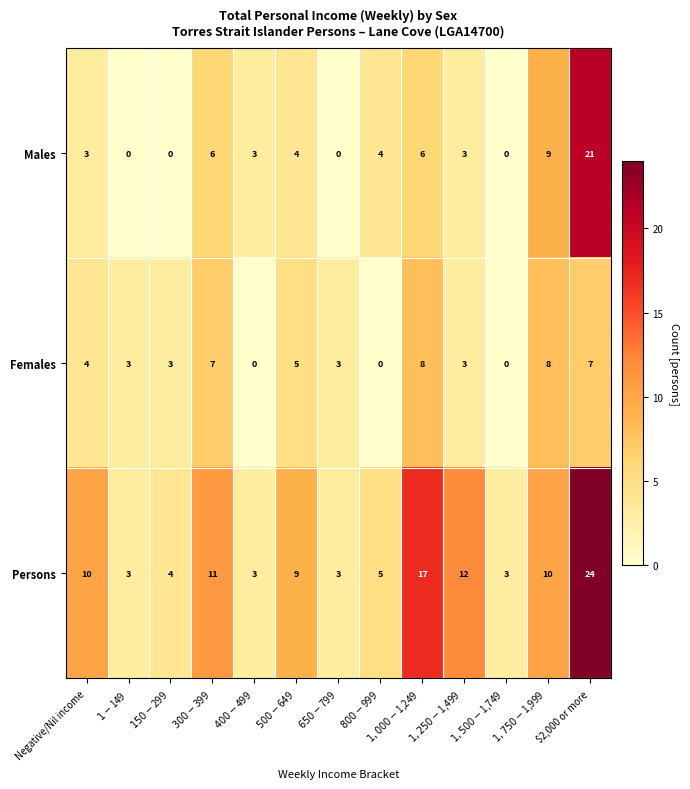

Where does the Females series first go above 3?

Negative/Nil income